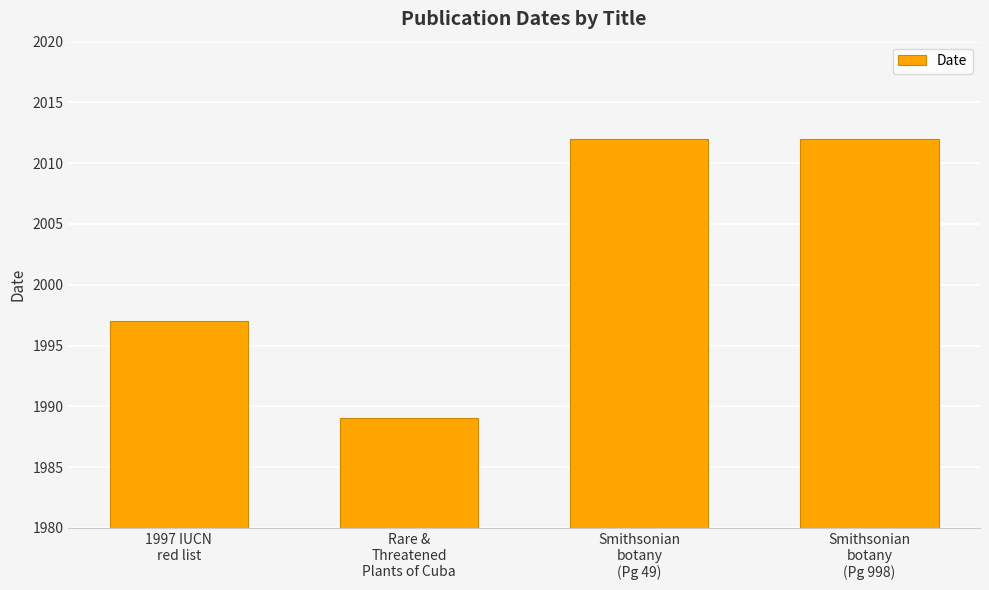

Is it true that the value at Smithsonian
botany
(Pg 998) is 2012?

True